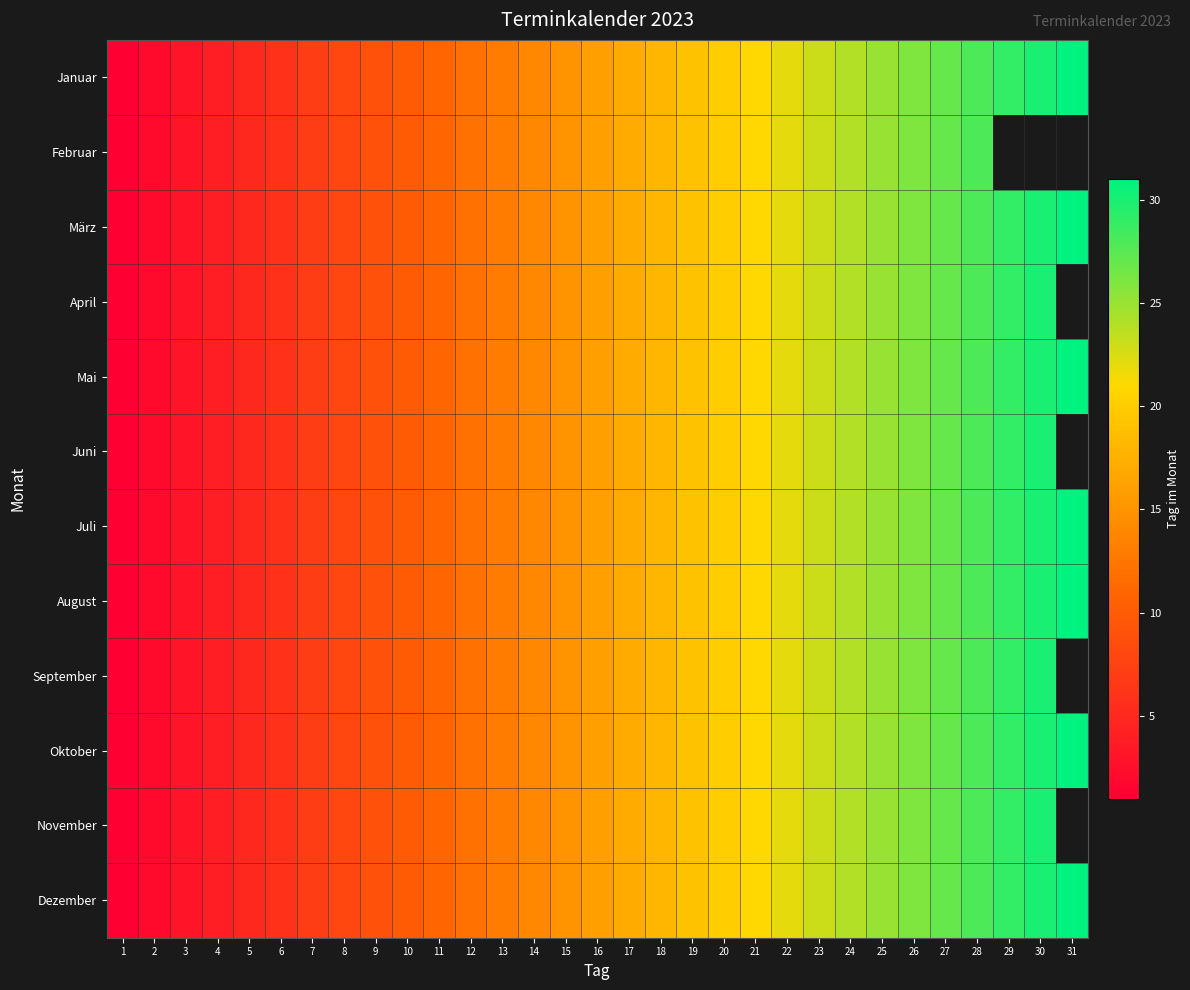

At 10, list the series in order from smallest to largest.

Januar, Februar, März, April, Mai, Juni, Juli, August, September, Oktober, November, Dezember